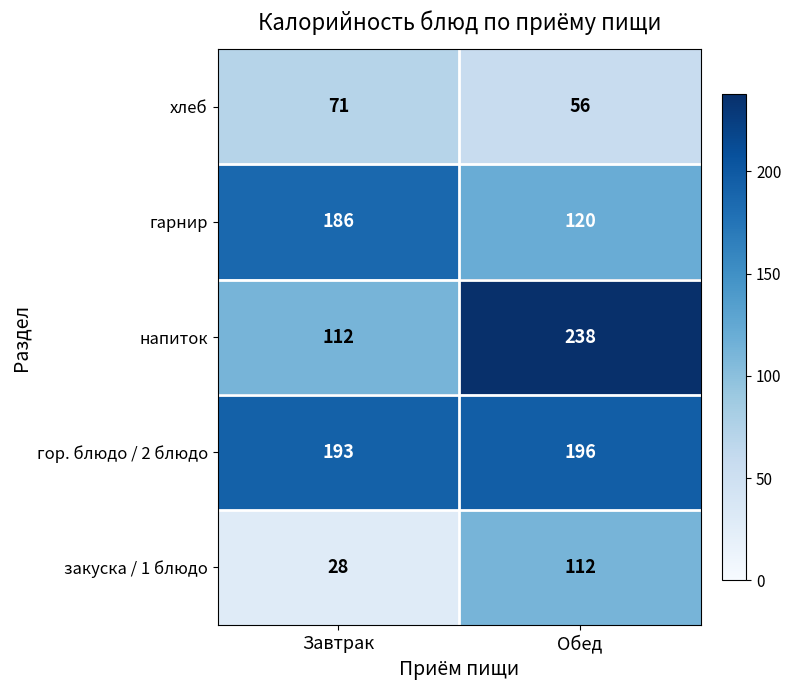

What is the total value across all series at Завтрак?

590